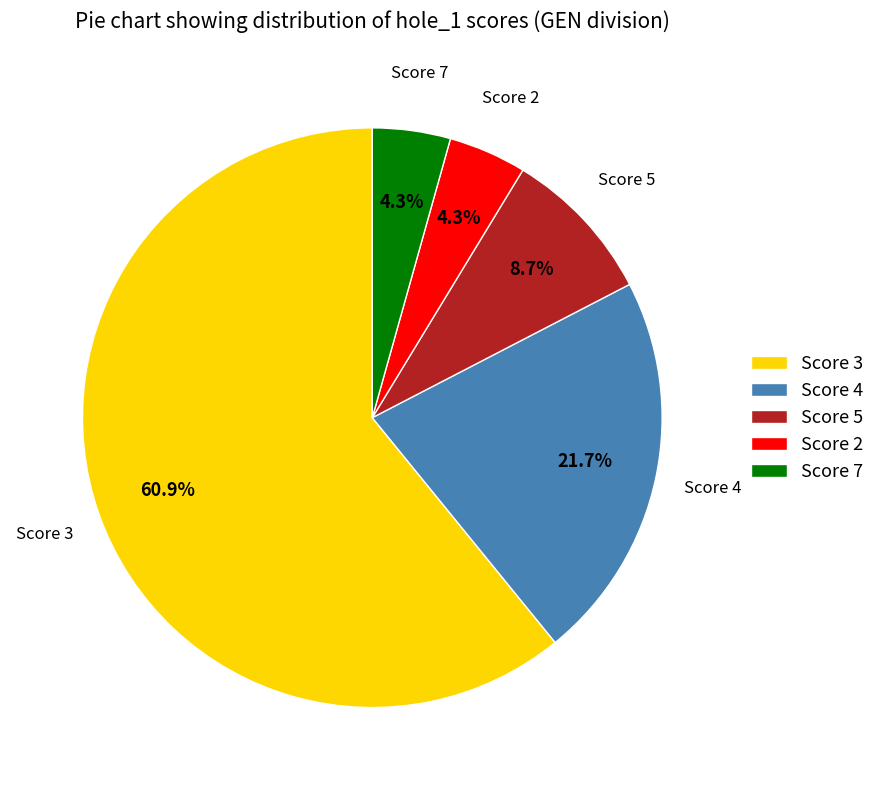

Which slice is the largest?

Score 3